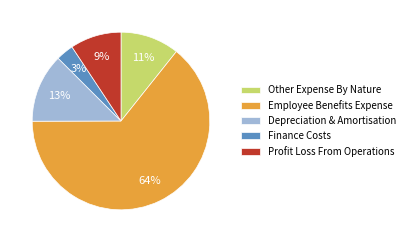

Does any single category account for the majority?

Yes